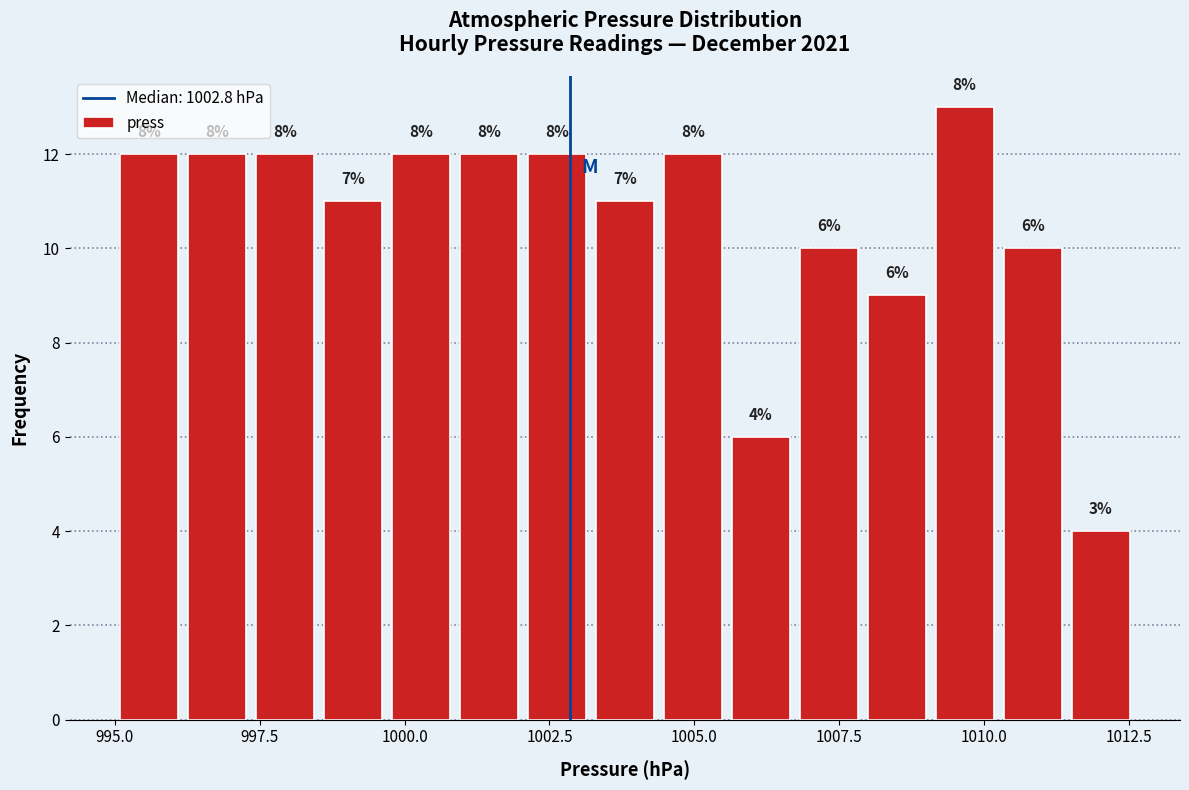

Read against the x-axis, roughly where is the centre of the tallest bar?

1009.5